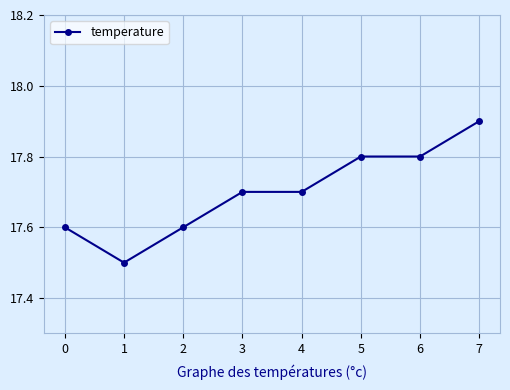

Does the chart have visible grid lines?

Yes